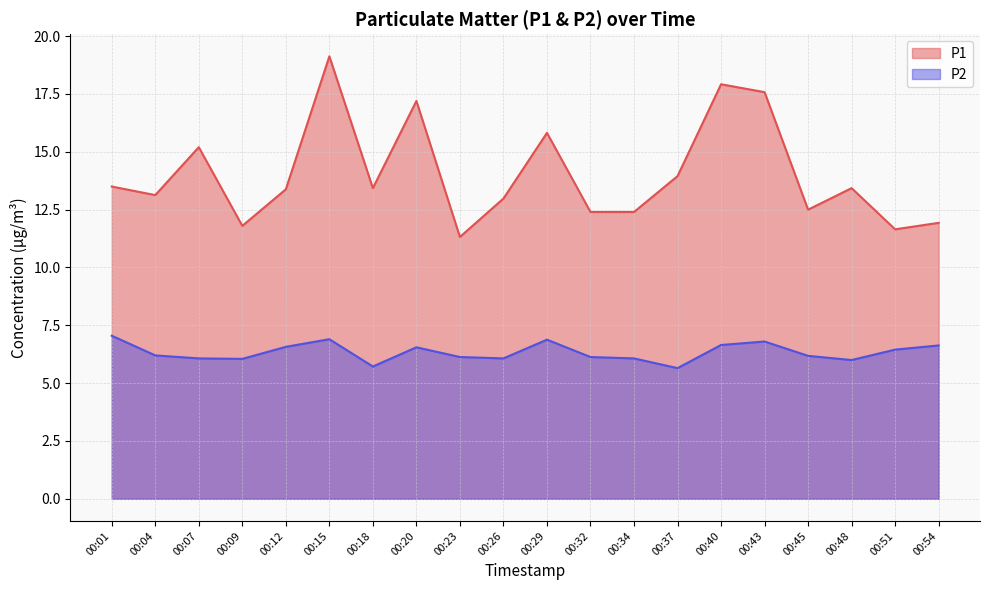

At which category is the sum across all series the highest?

00:15